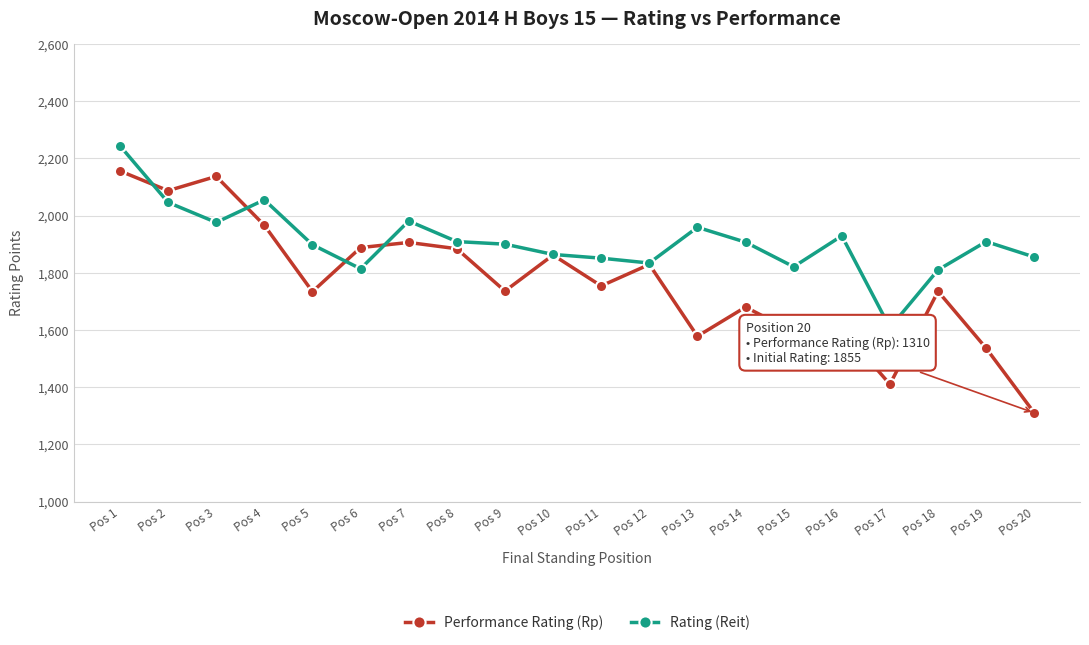

What is the highest value of the Performance Rating (Rp) series?

2156